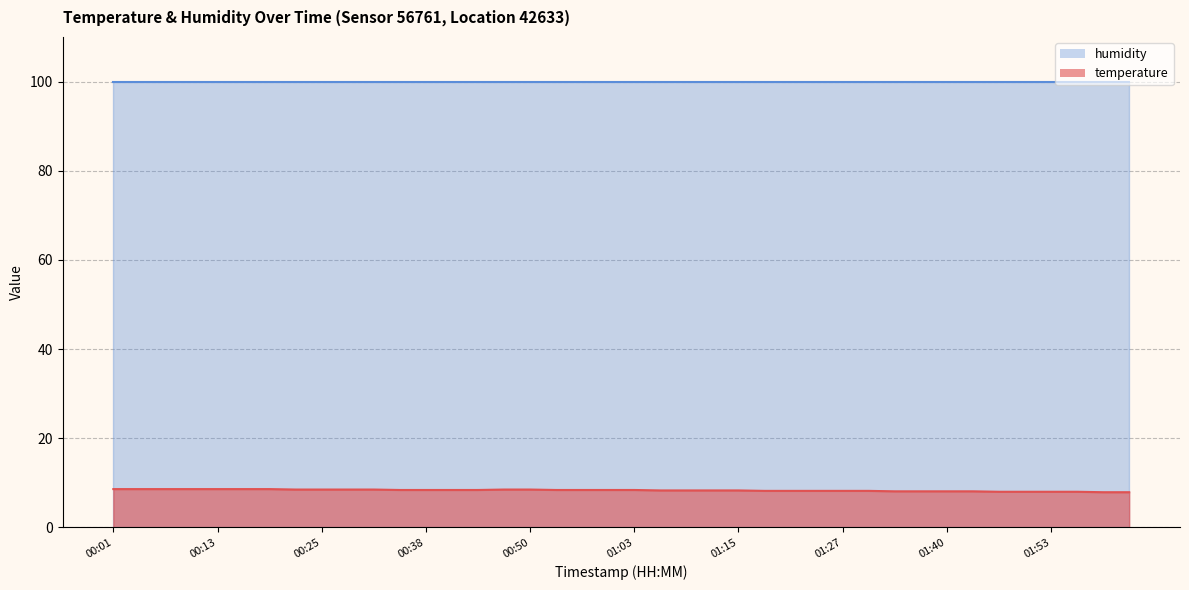

How many values exceed 8?

34